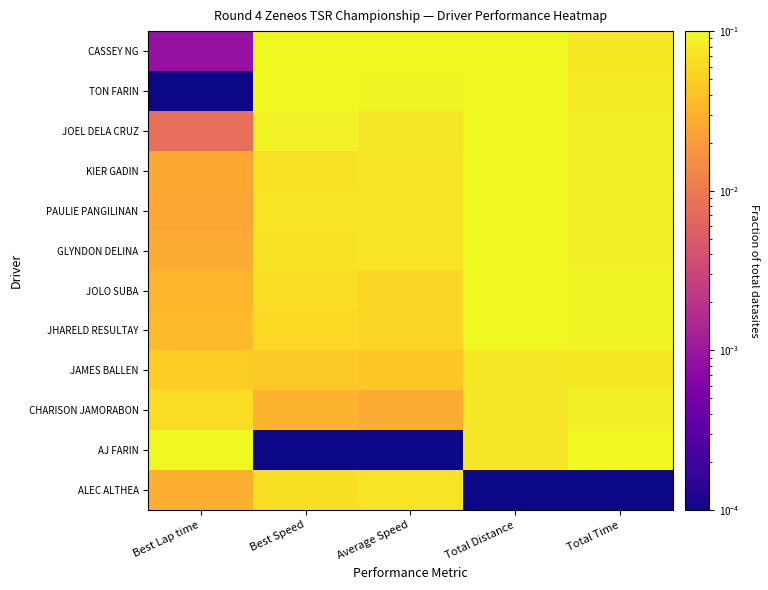

Reading left to right, transcribe all the data shown in this chart.

CASSEY NG: Best Lap time=0.0	Best Speed=0.1	Average Speed=0.1	Total Distance=0.1	Total Time=0.1
TON FARIN: Best Lap time=0.0	Best Speed=0.1	Average Speed=0.1	Total Distance=0.1	Total Time=0.1
JOEL DELA CRUZ: Best Lap time=0.0	Best Speed=0.1	Average Speed=0.1	Total Distance=0.1	Total Time=0.1
KIER GADIN: Best Lap time=0.0	Best Speed=0.1	Average Speed=0.1	Total Distance=0.1	Total Time=0.1
PAULIE PANGILINAN: Best Lap time=0.0	Best Speed=0.1	Average Speed=0.1	Total Distance=0.1	Total Time=0.1
GLYNDON DELINA: Best Lap time=0.0	Best Speed=0.1	Average Speed=0.1	Total Distance=0.1	Total Time=0.1
JOLO SUBA: Best Lap time=0.0	Best Speed=0.1	Average Speed=0.1	Total Distance=0.1	Total Time=0.1
JHARELD RESULTAY: Best Lap time=0.0	Best Speed=0.1	Average Speed=0.1	Total Distance=0.1	Total Time=0.1
JAMES BALLEN: Best Lap time=0.1	Best Speed=0.0	Average Speed=0.0	Total Distance=0.1	Total Time=0.1
CHARISON JAMORABON: Best Lap time=0.1	Best Speed=0.0	Average Speed=0.0	Total Distance=0.1	Total Time=0.1
AJ FARIN: Best Lap time=0.1	Best Speed=0.0	Average Speed=0.0	Total Distance=0.1	Total Time=0.1
ALEC ALTHEA: Best Lap time=0.0	Best Speed=0.1	Average Speed=0.1	Total Distance=0.0	Total Time=0.0